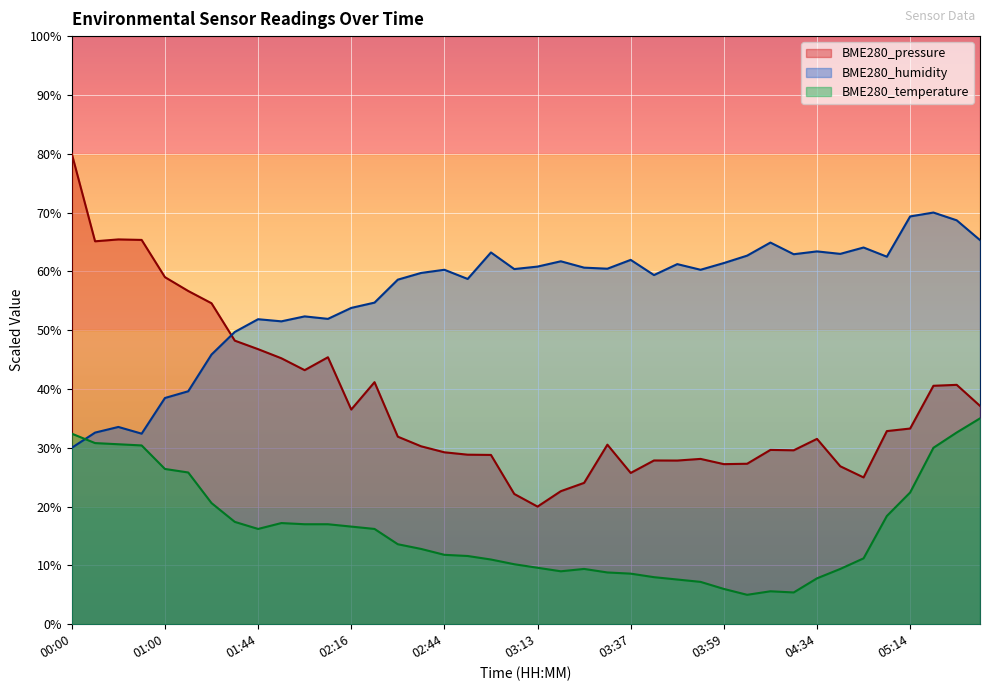

At which label does BME280_humidity reach its peak?

05:36